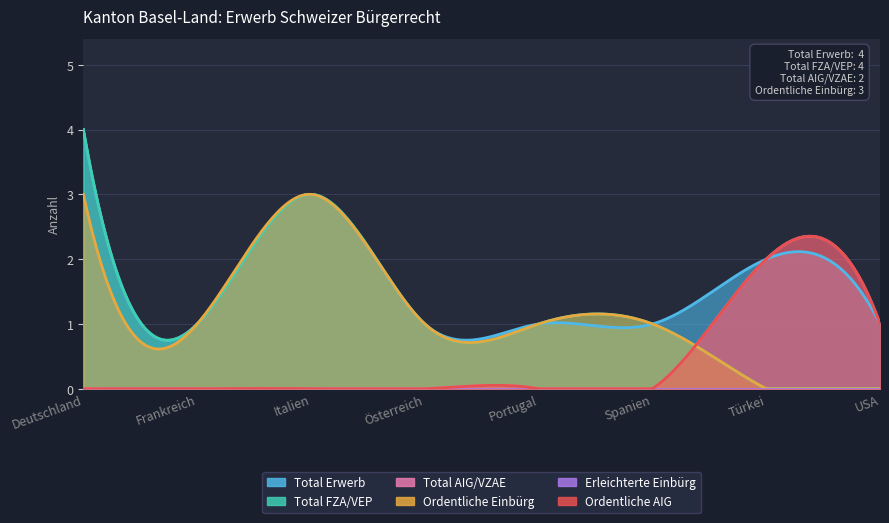

What is the value of the Total FZA/VEP point at the 2nd from the left?

1